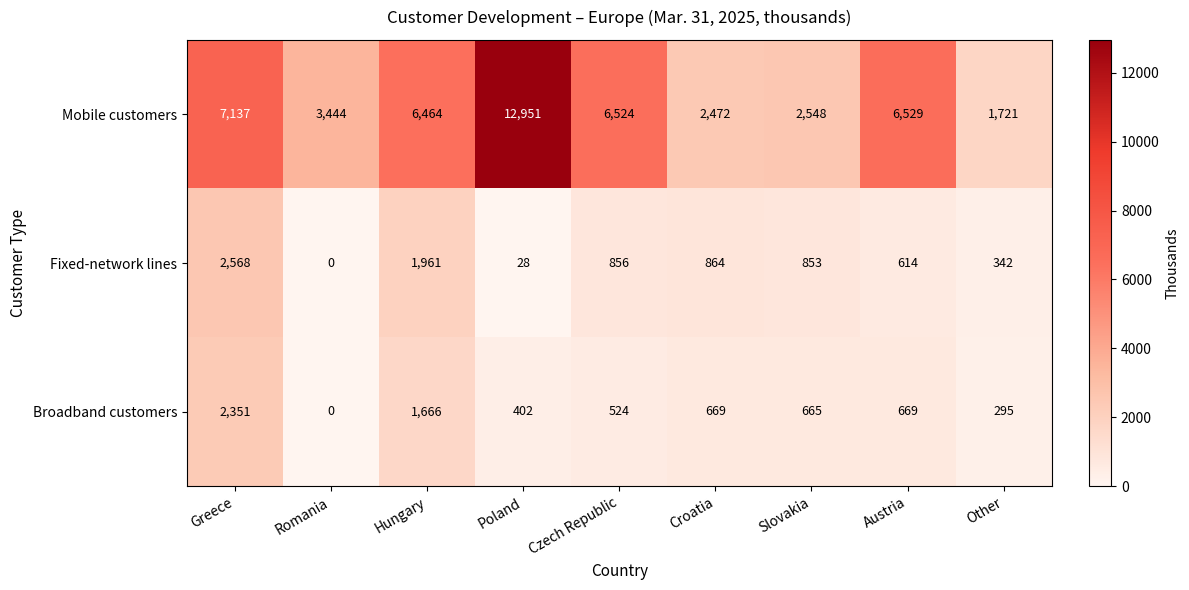

Reading left to right, what are all the values shown in this chart?

Mobile customers: 7137	3444	6464	12951	6524	2472	2548	6529	1721
Fixed-network lines: 2568	0	1961	28	856	864	853	614	342
Broadband customers: 2351	0	1666	402	524	669	665	669	295